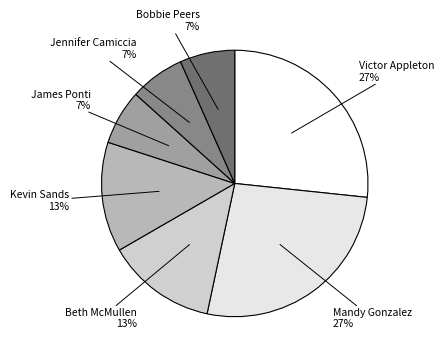

To the nearest percent, what is the average slice percentage?

14%